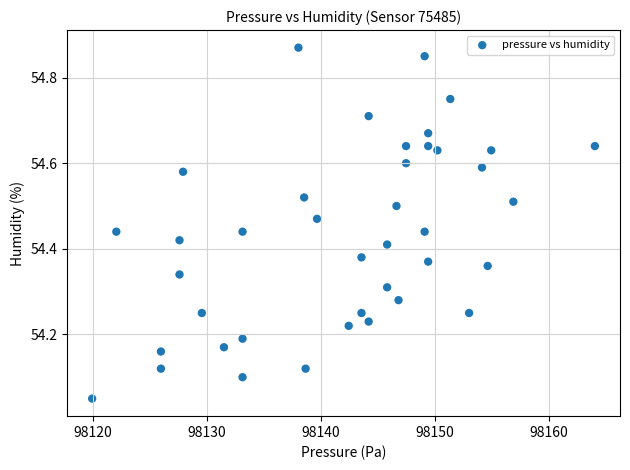

What is the range of Y values (max minus min)?

0.8